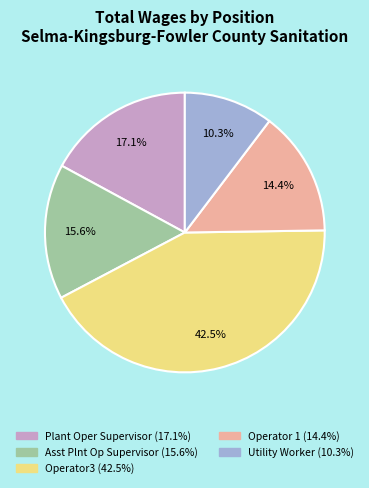

Does any single category account for the majority?

No